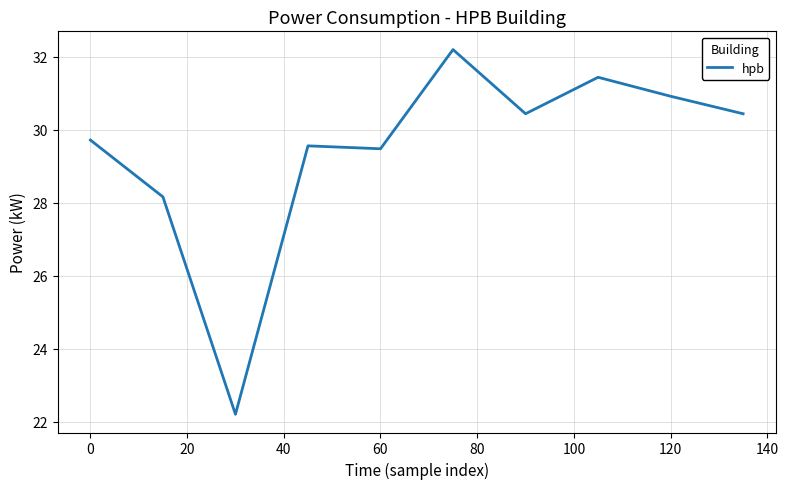

What is the minimum value shown in the chart?

22.2